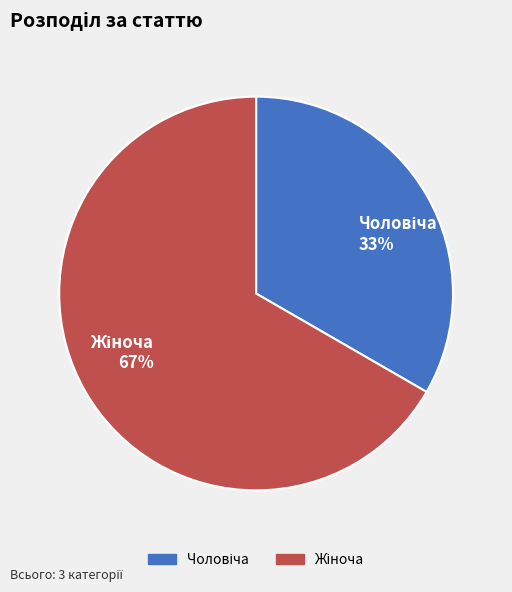

Does any single category account for the majority?

Yes